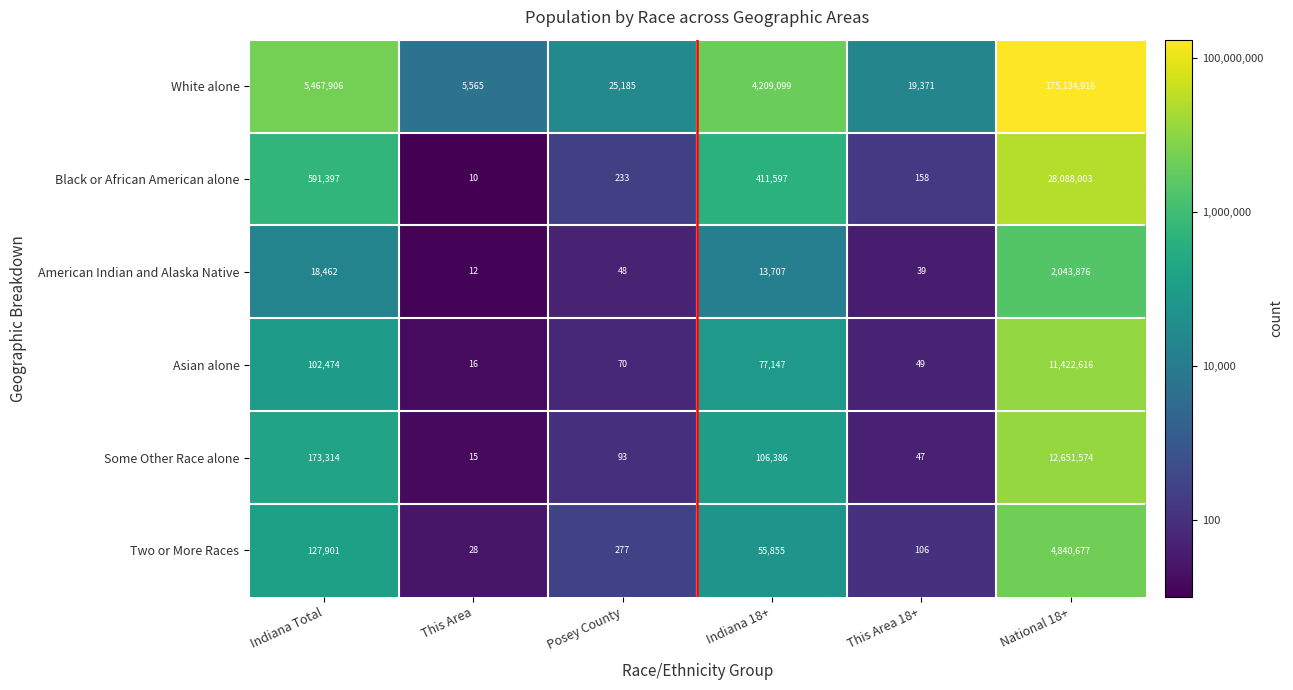

Which series changed the most between Indiana Total and Posey County?

White alone